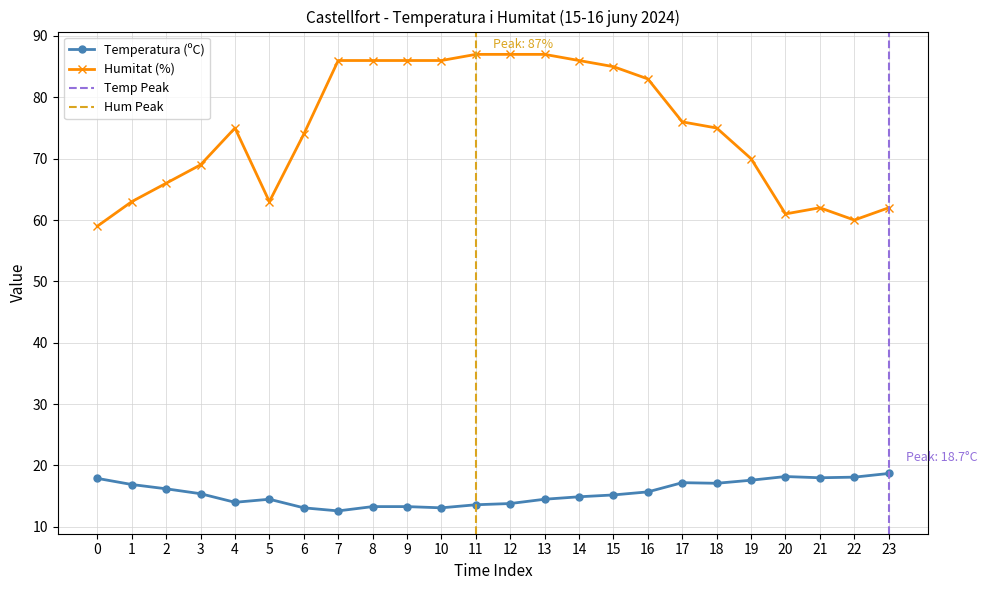

Is it true that Humitat (%) equals 83.0 at 16?

True